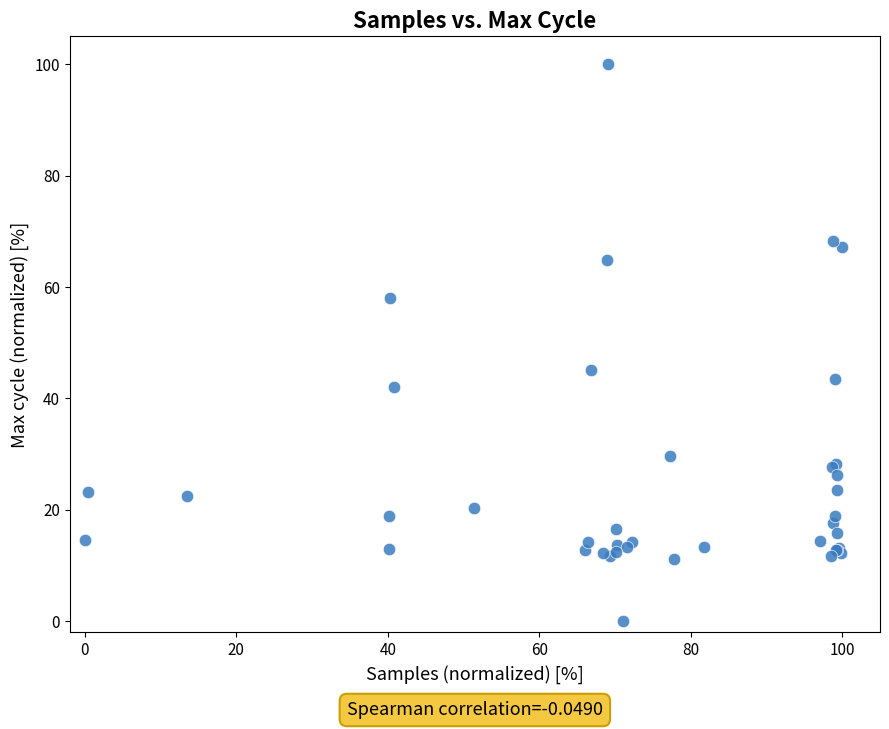

What Y value in the scatter plot is closest to 50?

45.2